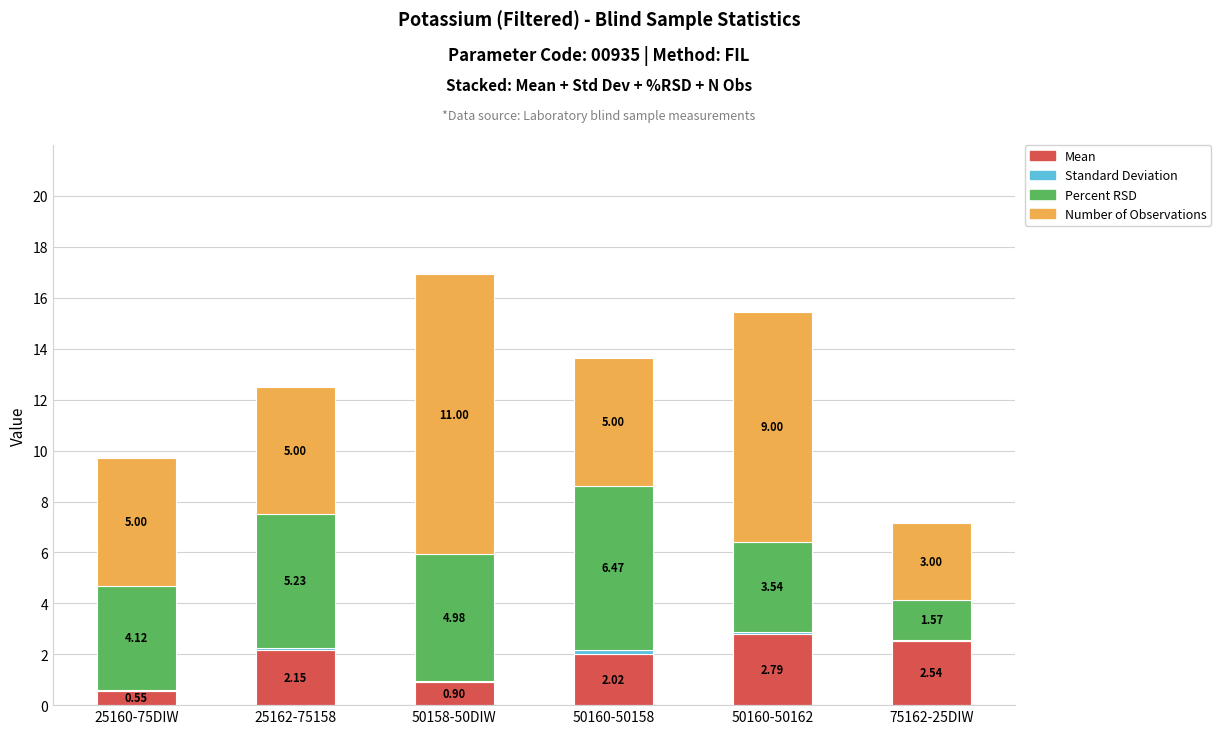

What is the total value across all series at 50158-50DIW?

16.9